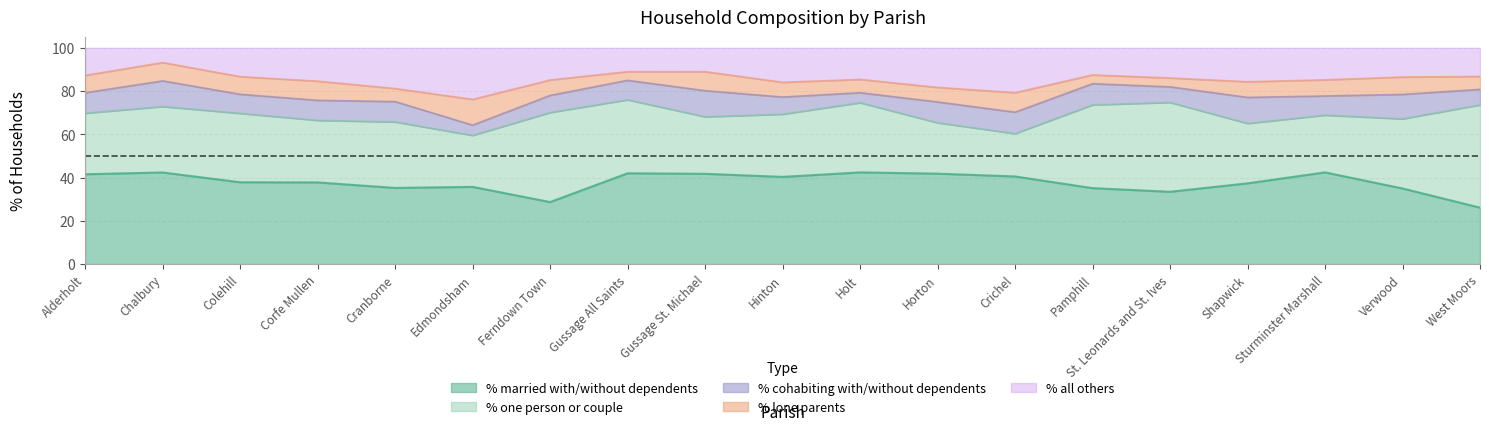

Reading right to left, transcribe all the data shown in this chart.

% of households married with/ without dependents: West Moors=26.1	Verwood=35.0	Sturminster Marshall=42.4	Shapwick=37.3	St. Leonards and St. Ives=33.5	Pamphill=35.1	Crichel=40.5	Horton=41.8	Holt=42.4	Hinton=40.3	Gussage St. Michael=41.8	Gussage All Saints=42.0	Ferndown Town=28.7	Edmondsham=35.7	Cranborne=35.2	Corfe Mullen=37.8	Colehill=37.9	Chalbury=42.4	Alderholt=41.6
% of households one person or couple headed: West Moors=47.5	Verwood=32.2	Sturminster Marshall=26.5	Shapwick=27.7	St. Leonards and St. Ives=41.3	Pamphill=38.5	Crichel=19.8	Horton=23.6	Holt=32.2	Hinton=29.0	Gussage St. Michael=26.4	Gussage All Saints=34.0	Ferndown Town=41.4	Edmondsham=23.8	Cranborne=30.5	Corfe Mullen=28.7	Colehill=31.9	Chalbury=30.5	Alderholt=28.2
% all others: West Moors=13.2	Verwood=13.5	Sturminster Marshall=14.8	Shapwick=15.7	St. Leonards and St. Ives=13.9	Pamphill=12.5	Crichel=20.7	Horton=18.3	Holt=14.6	Hinton=15.9	Gussage St. Michael=11.0	Gussage All Saints=11.0	Ferndown Town=14.8	Edmondsham=23.8	Cranborne=18.8	Corfe Mullen=15.4	Colehill=13.3	Chalbury=6.8	Alderholt=12.7
% of households cohabiting with/ without dependents: West Moors=7.2	Verwood=11.3	Sturminster Marshall=8.9	Shapwick=12.0	St. Leonards and St. Ives=7.2	Pamphill=9.8	Crichel=9.9	Horton=9.6	Holt=4.6	Hinton=8.0	Gussage St. Michael=12.1	Gussage All Saints=9.0	Ferndown Town=7.9	Edmondsham=4.8	Cranborne=9.4	Corfe Mullen=9.2	Colehill=8.8	Chalbury=11.9	Alderholt=9.5
% of households lone parents: West Moors=6.0	Verwood=8.0	Sturminster Marshall=7.5	Shapwick=7.2	St. Leonards and St. Ives=4.1	Pamphill=4.1	Crichel=9.0	Horton=6.7	Holt=6.1	Hinton=6.8	Gussage St. Michael=8.8	Gussage All Saints=4.0	Ferndown Town=7.1	Edmondsham=11.9	Cranborne=6.0	Corfe Mullen=8.9	Colehill=8.2	Chalbury=8.5	Alderholt=8.0